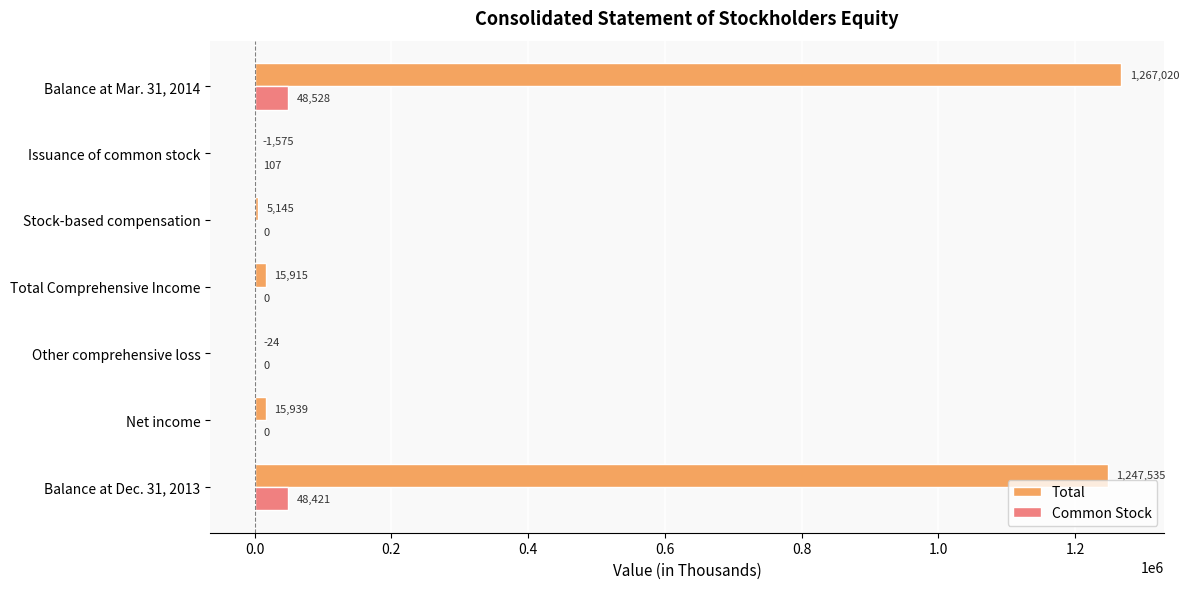

Is it true that Total equals 5145 at Stock-based compensation?

True